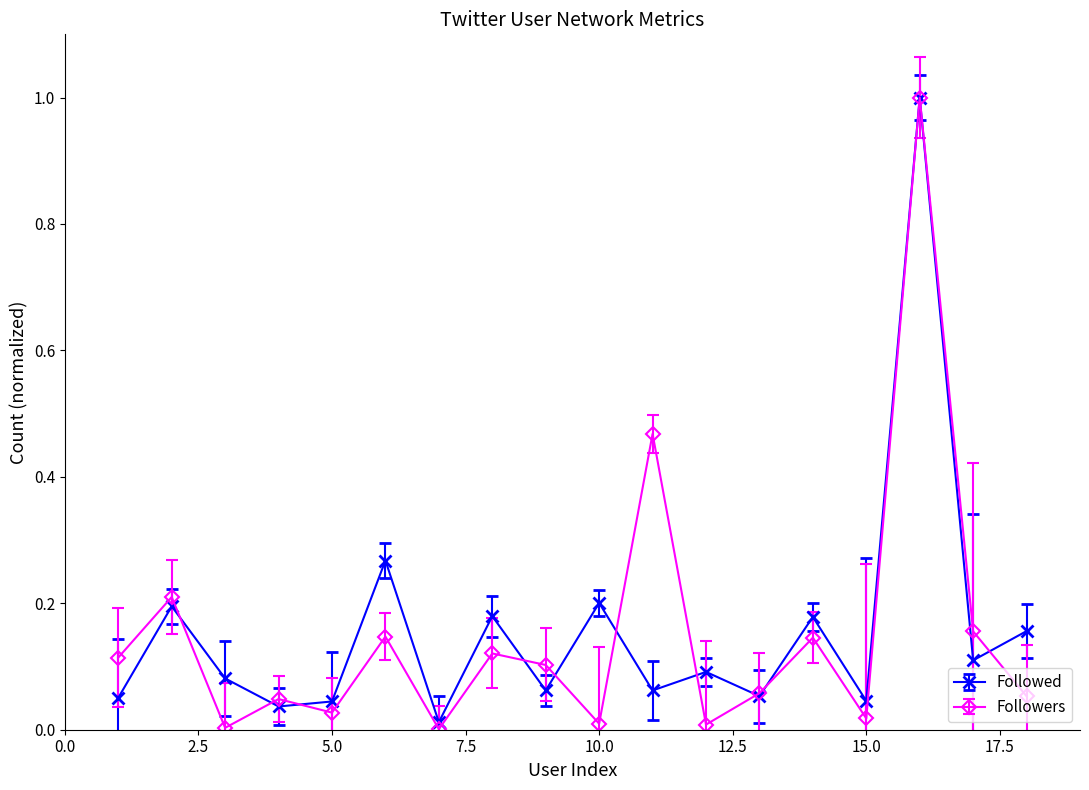

Which series has the largest range (max minus min)?

Followers